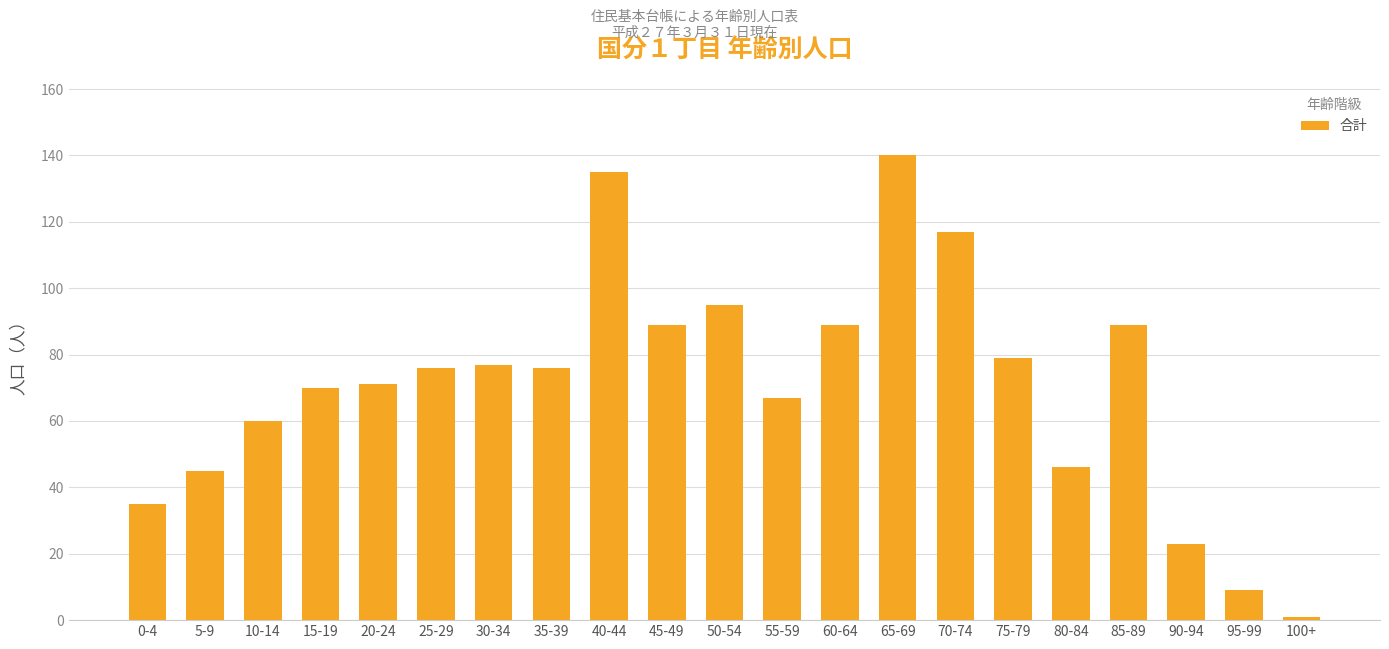

What is the value of the 9th bar from the left?

135